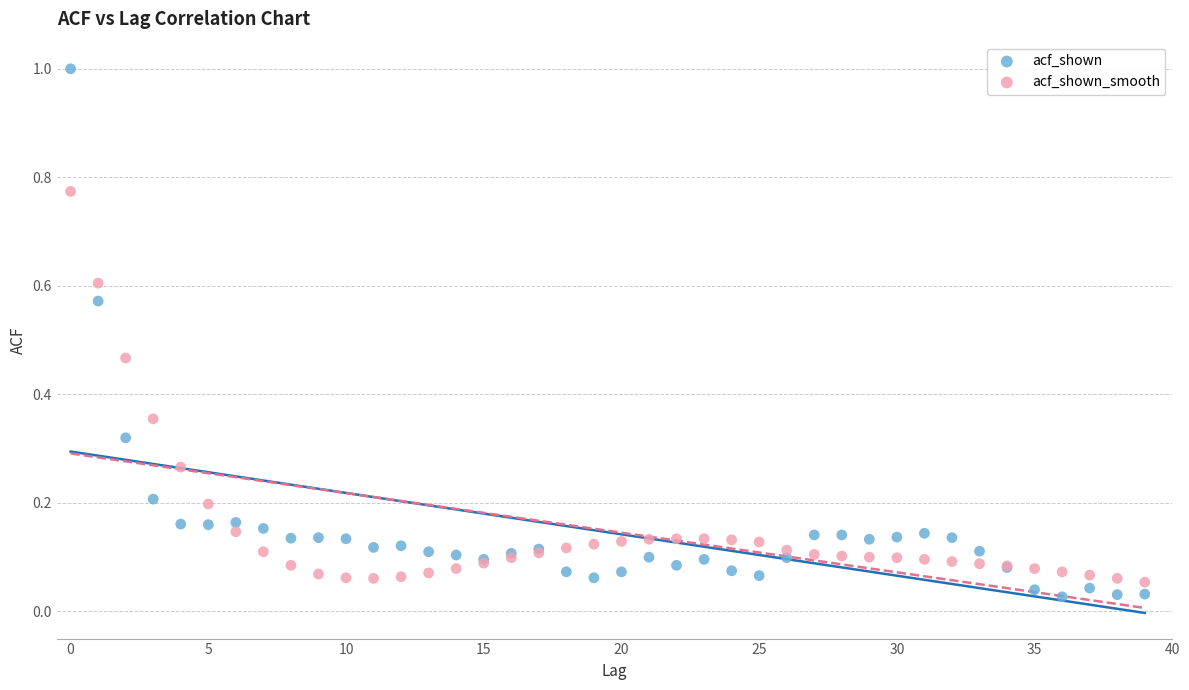

Which series reaches the maximum Y coordinate?

acf_shown